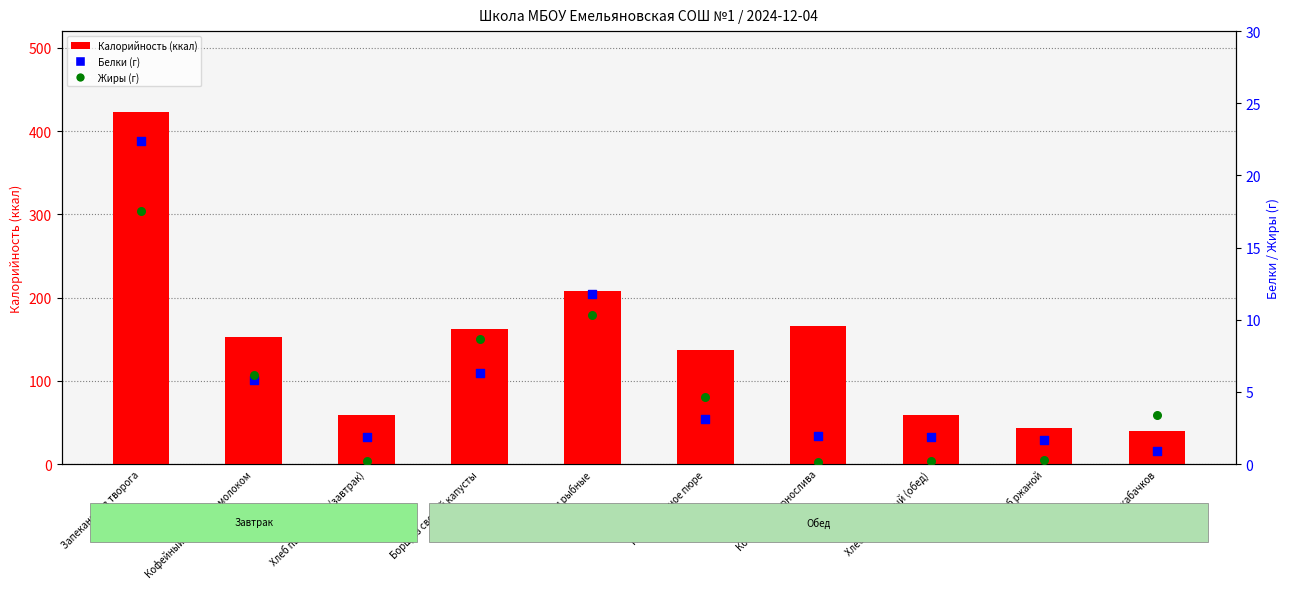

Which series reaches the maximum Y coordinate?

Калорийность